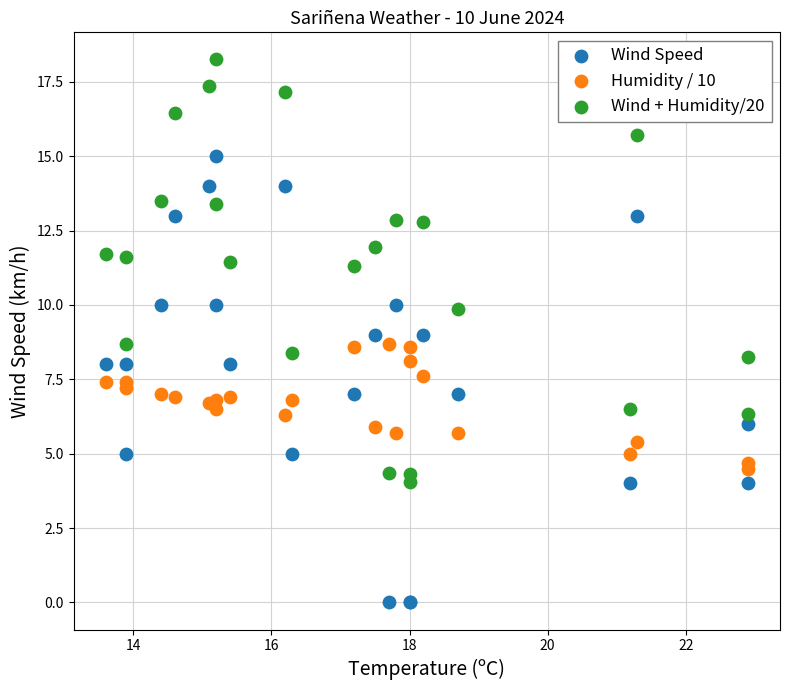

Which series contains the highest Y value?

Wind + Humidity/20